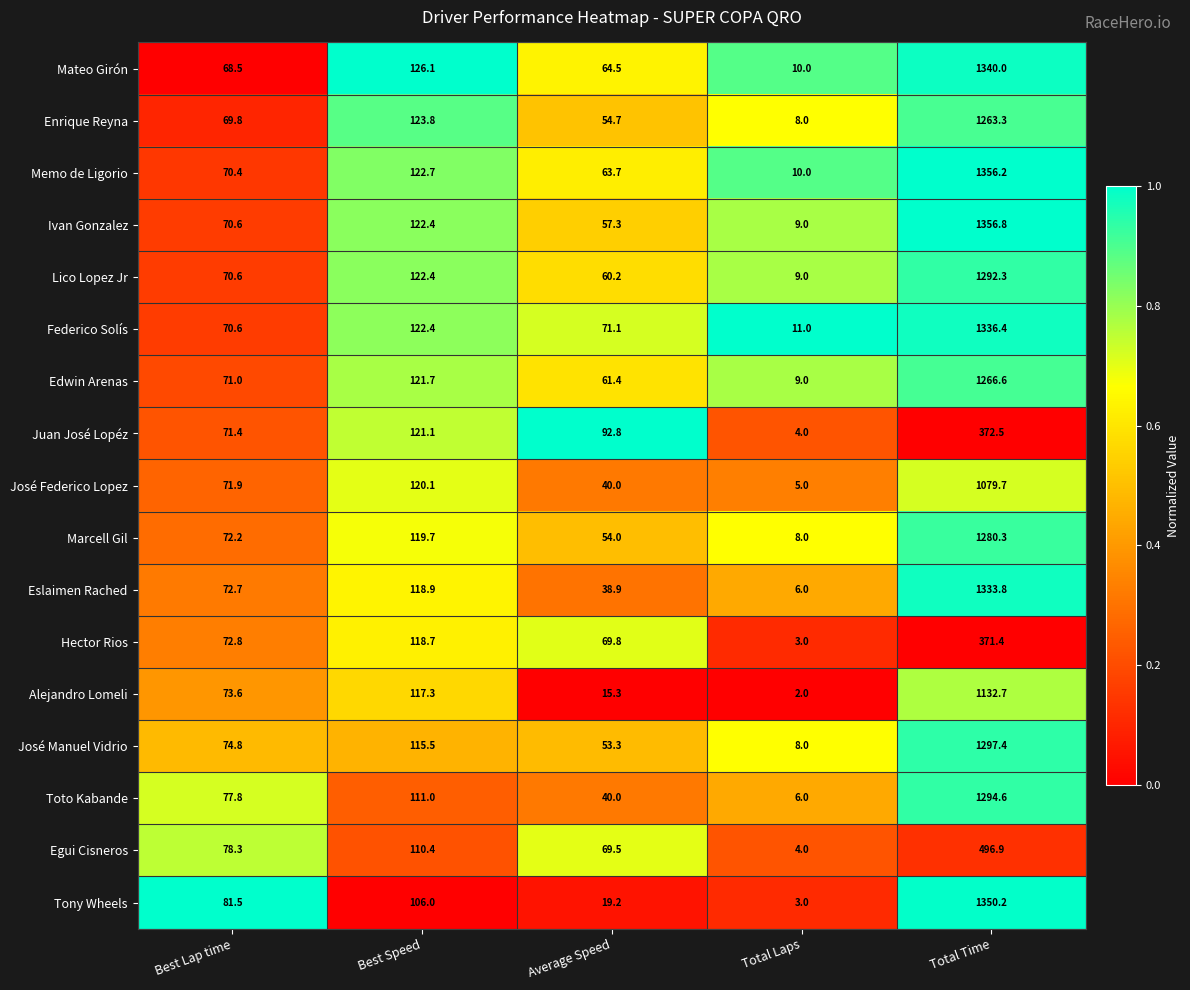

At which label is José Manuel Vidrio closest to 652?

Best Speed